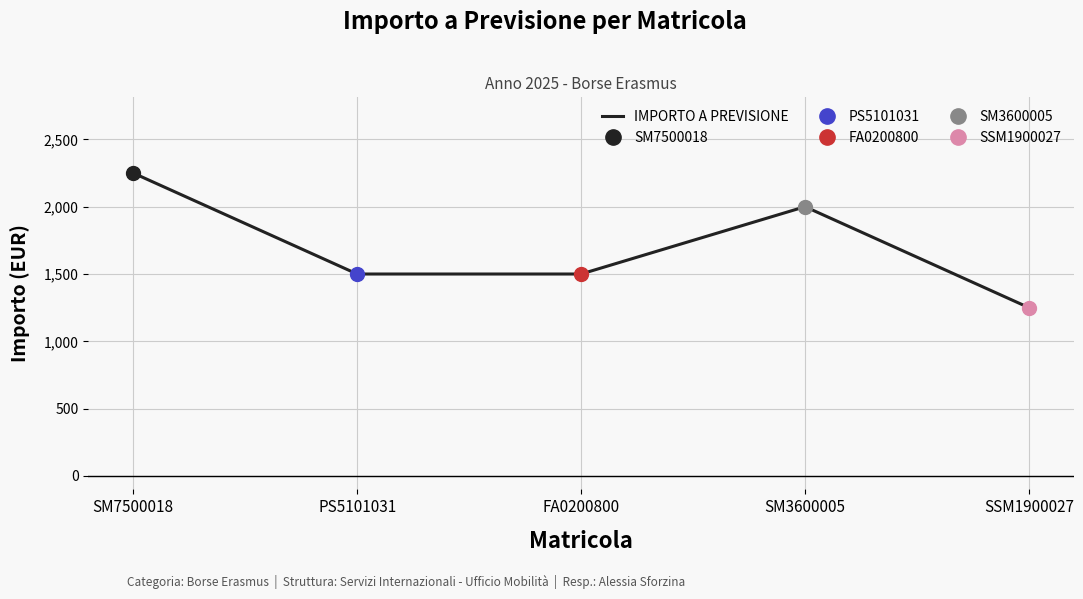

Where does the data first go above 1500?

SM7500018